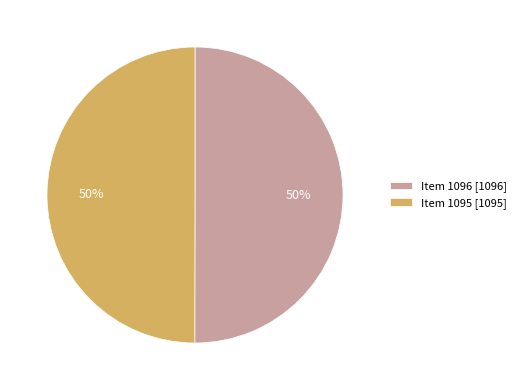

Is it true that Item 1096 is 45% of the pie?

False